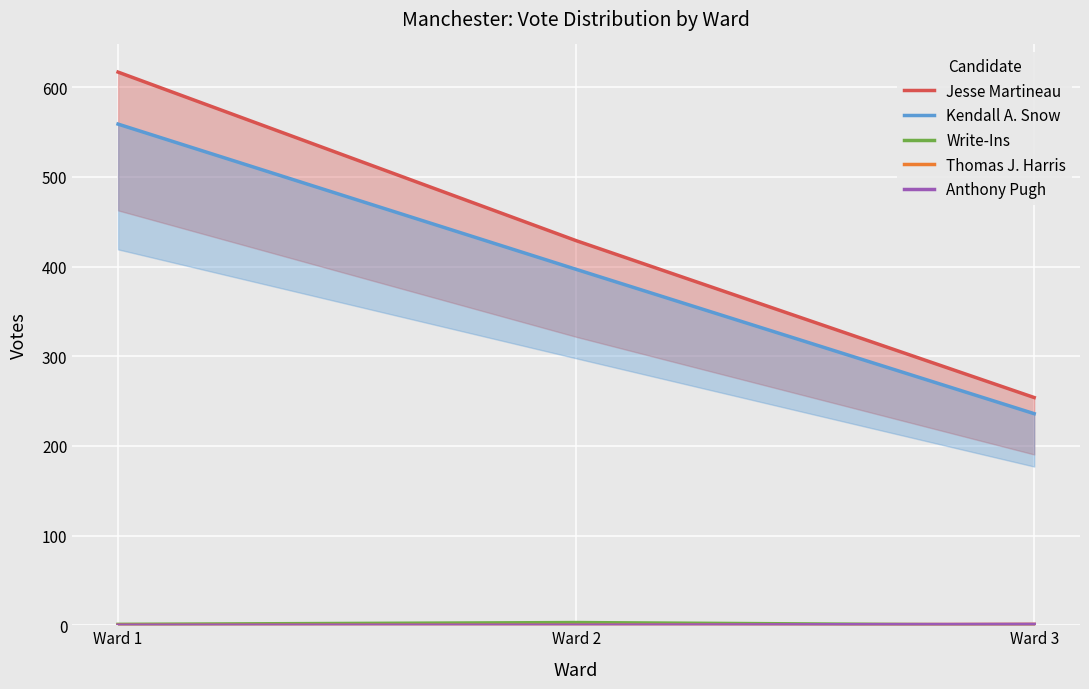

How many series are shown in this chart?

5